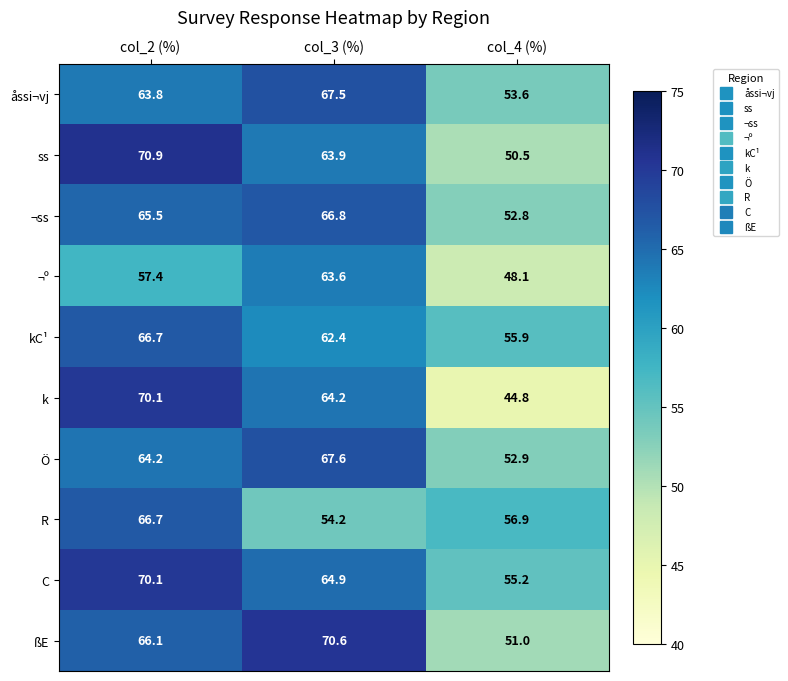

How many data points in ßE are less than 66?

1